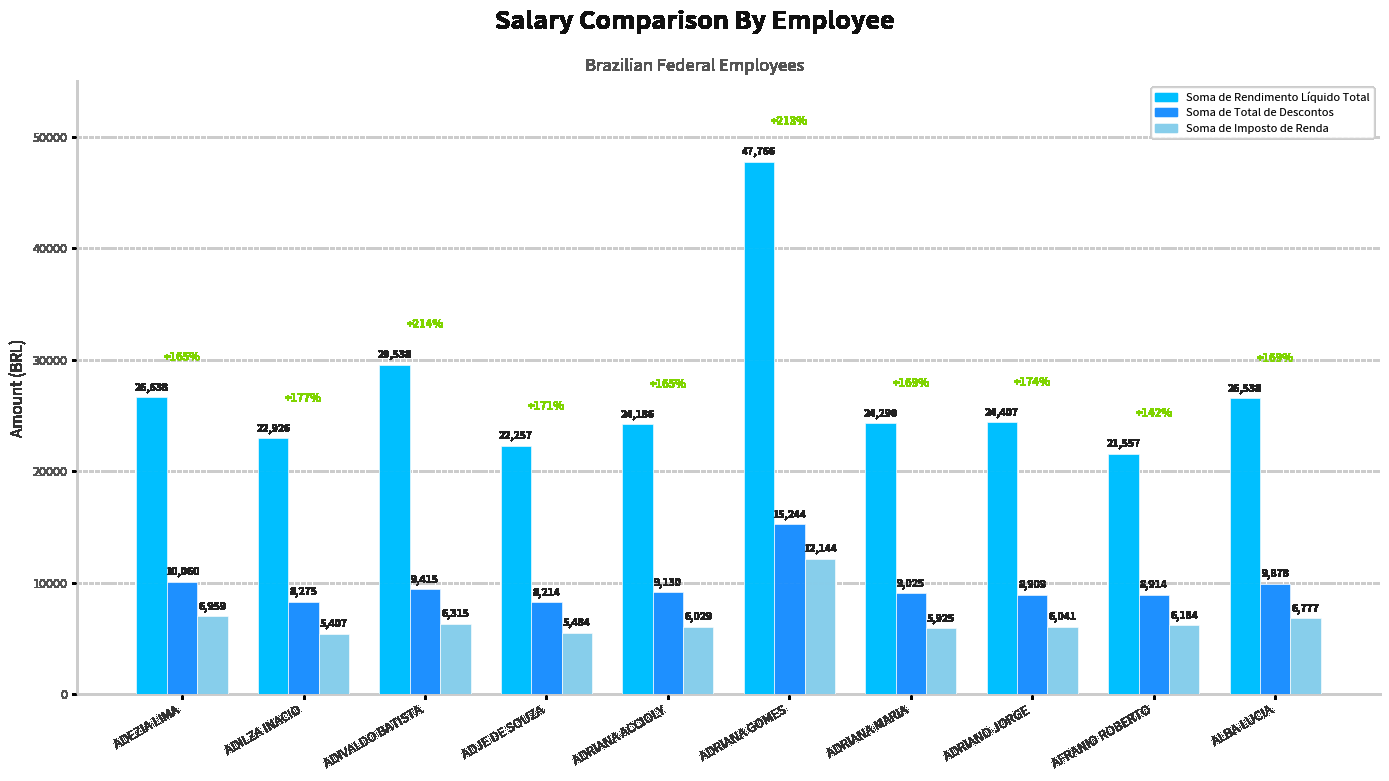

Which series has the widest spread of values?

Soma de Rendimento Líquido Total